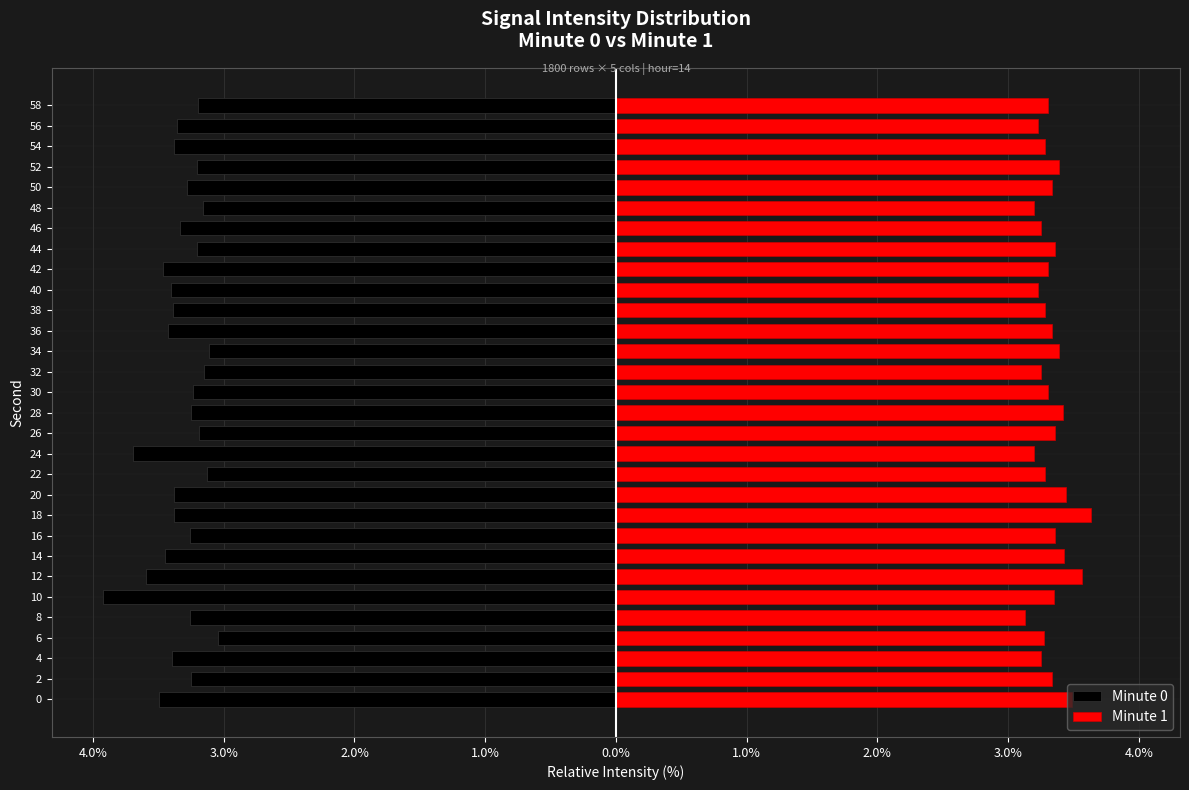

Reading right to left, list all the values displayed in this chart.

Minute 0: -3.2	-3.4	-3.4	-3.2	-3.3	-3.2	-3.3	-3.2	-3.5	-3.4	-3.4	-3.4	-3.1	-3.2	-3.2	-3.2	-3.2	-3.7	-3.1	-3.4	-3.4	-3.3	-3.5	-3.6	-3.9	-3.3	-3.0	-3.4	-3.2	-3.5
Minute 1: 3.3	3.2	3.3	3.4	3.3	3.2	3.3	3.4	3.3	3.2	3.3	3.3	3.4	3.3	3.3	3.4	3.4	3.2	3.3	3.4	3.6	3.4	3.4	3.6	3.3	3.1	3.3	3.2	3.3	3.5